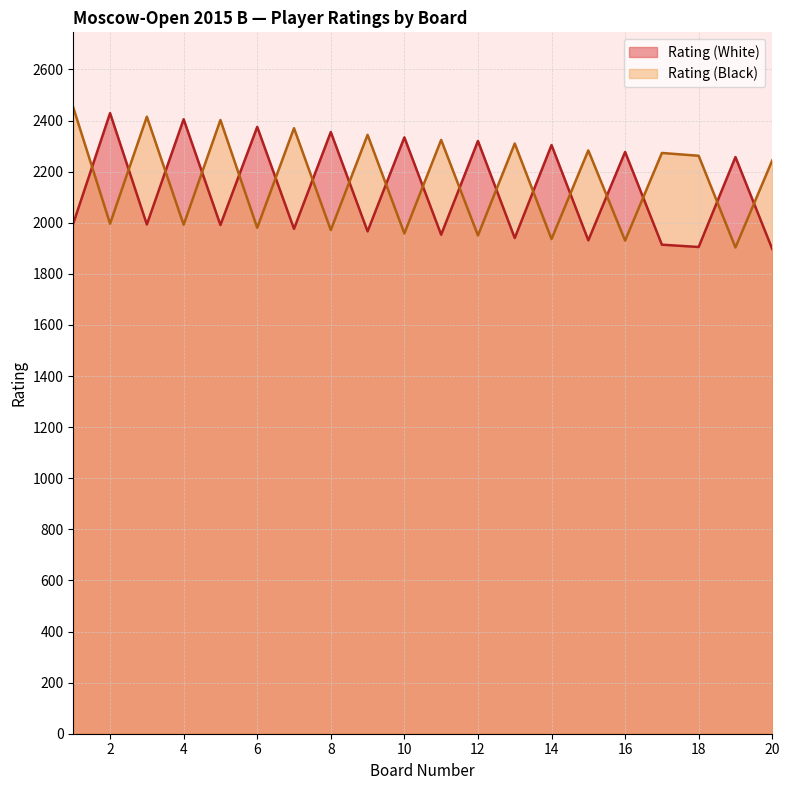

At which category is the sum across all series the highest?

1